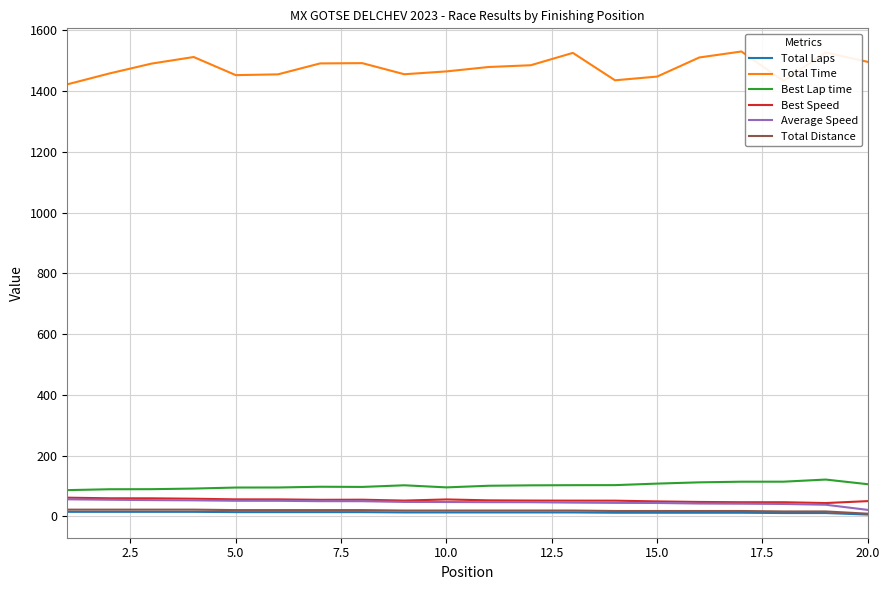

True or false: Total Time and Best Lap time intersect in this chart.

False